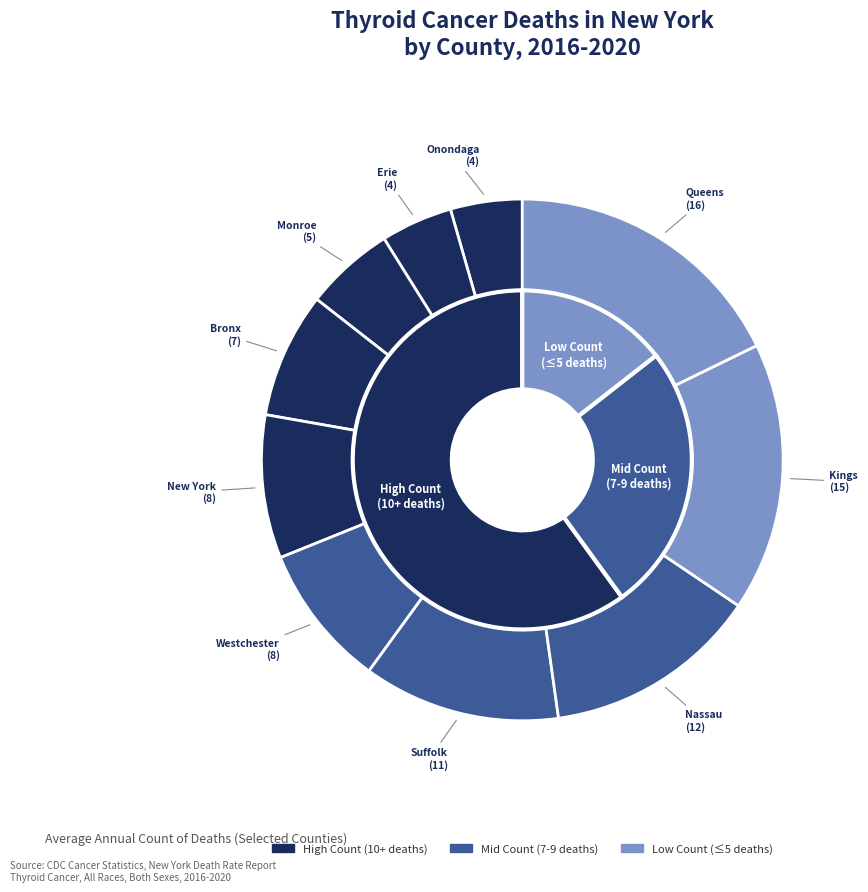

To the nearest percent, what is the difference between the Queens County and Bronx County slice percentages?

10%